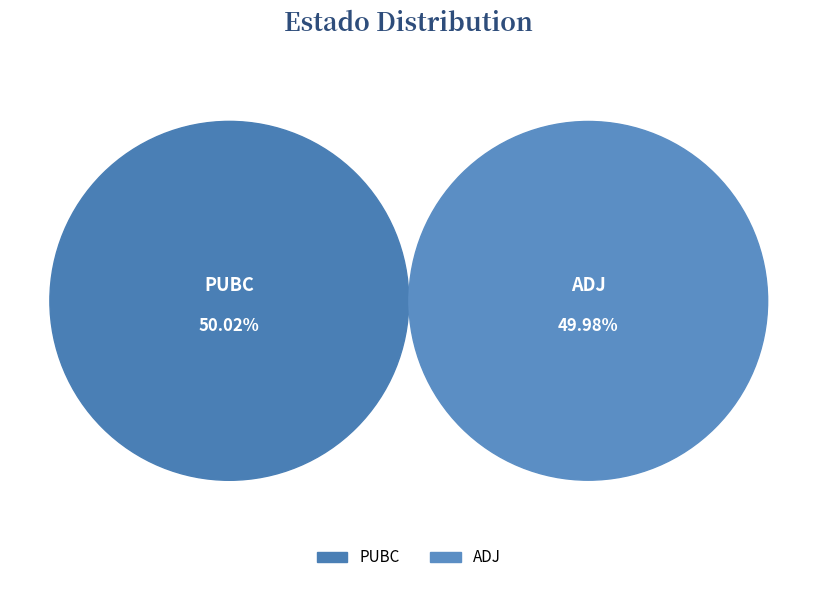

Which category accounts for the majority?

PUBC